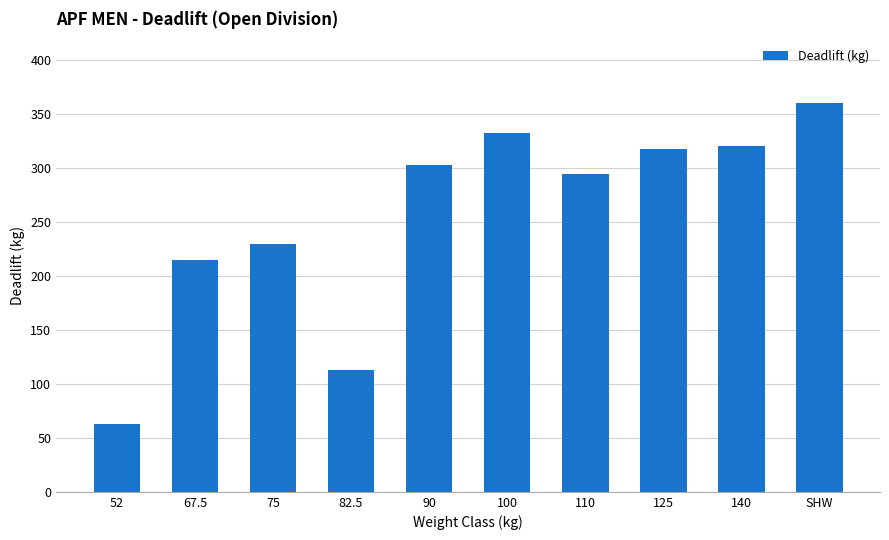

How many data points are less than 302?

5